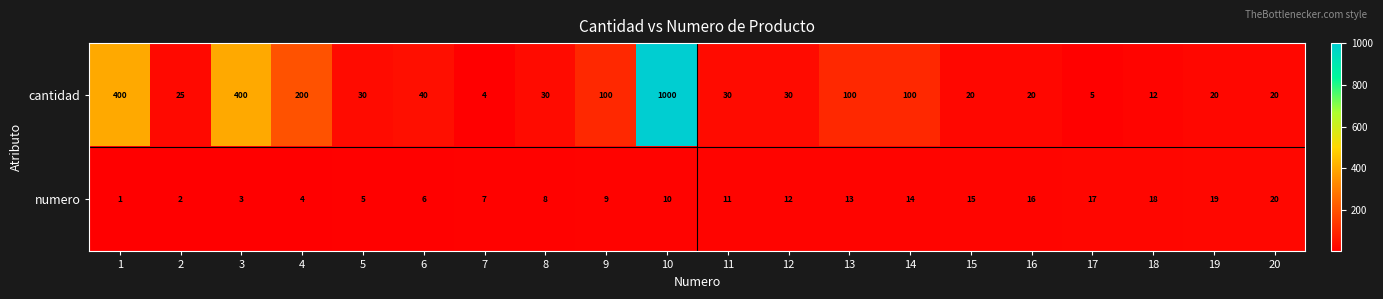

Which series changed the most between 11 and 12?

numero